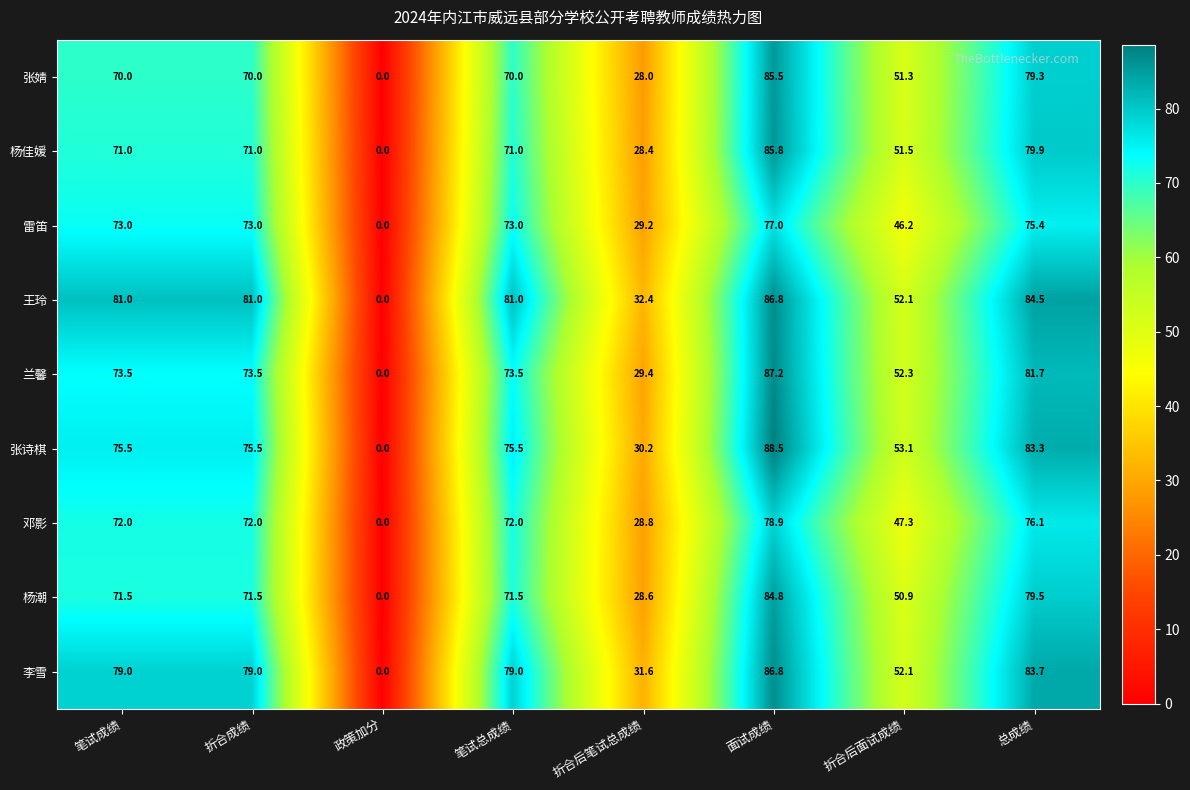

Which series has the largest total across all categories?

王玲